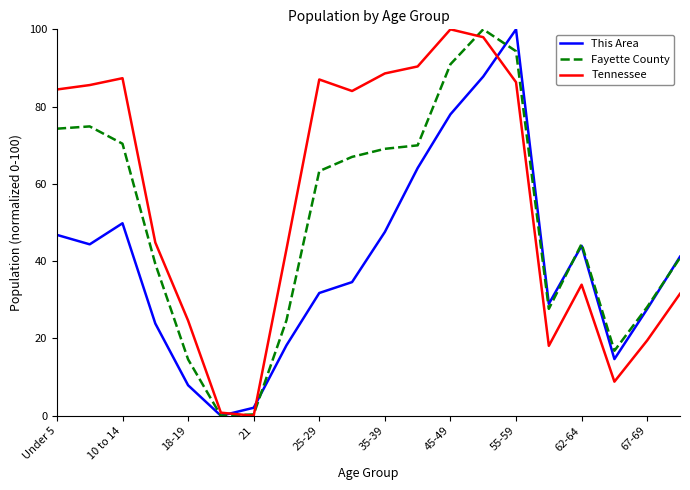

What are all the series names shown in the legend?

This Area, Fayette County, Tennessee